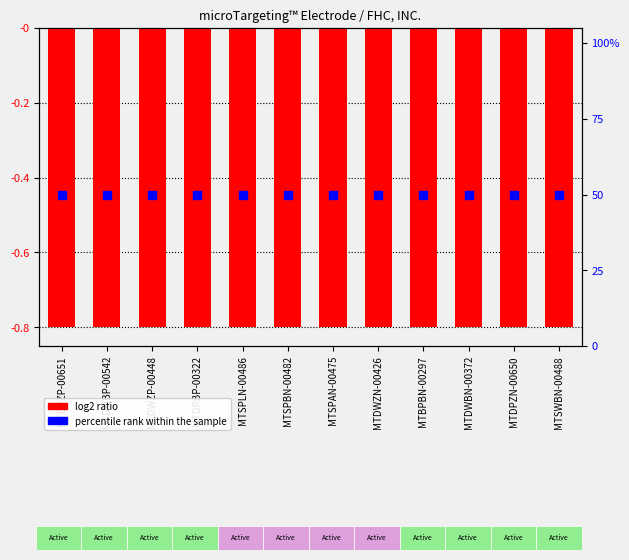

What are all the series names shown in the legend?

log2 ratio, percentile rank within the sample